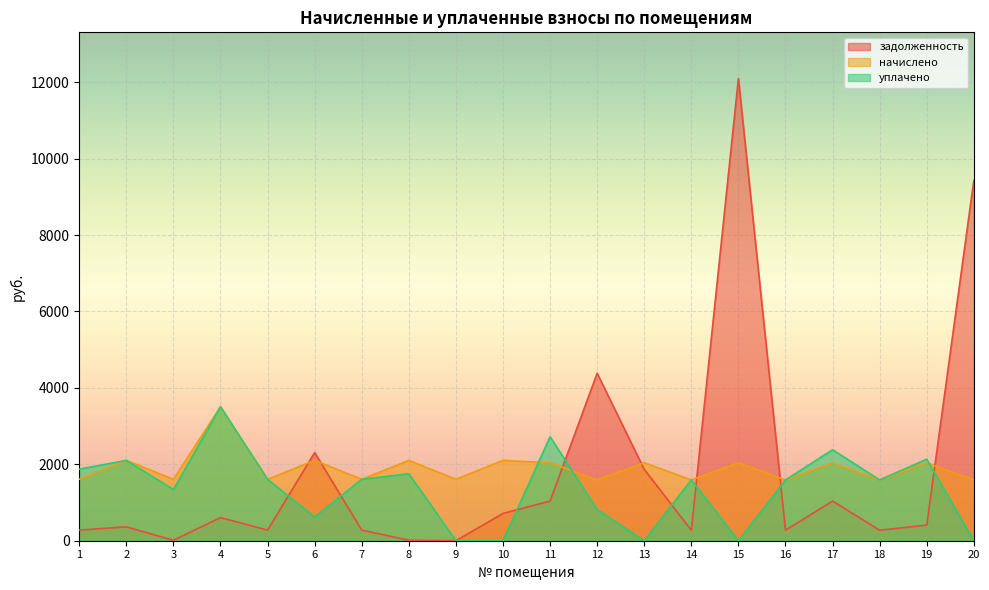

What is the difference between the начислено values at 1 and 20?

16.2